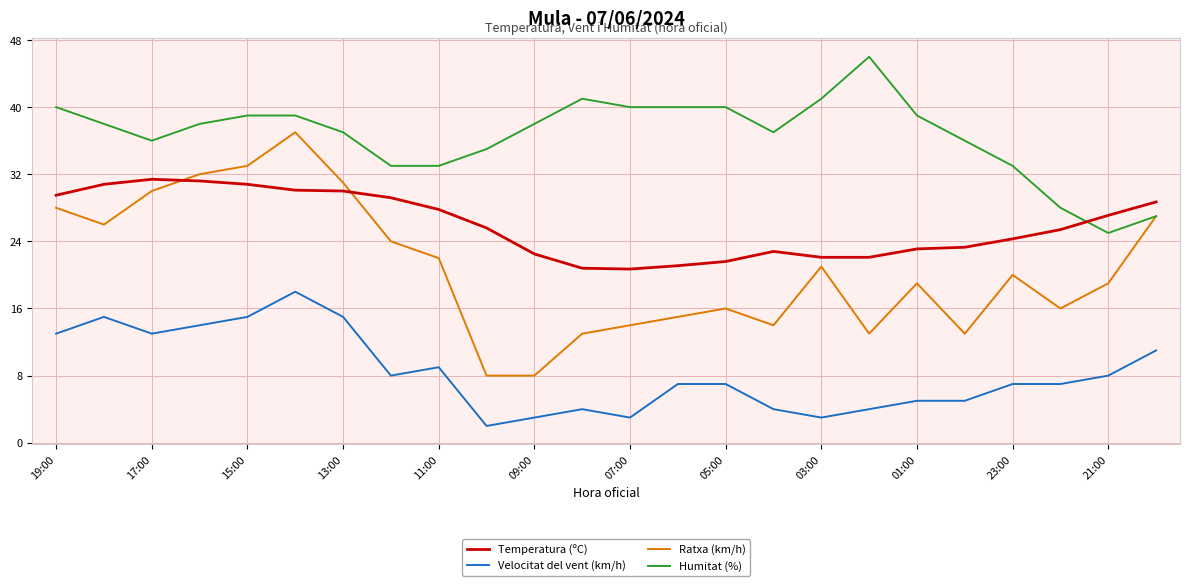

Rank the series by their maximum value, from lowest to highest.

Velocitat del vent (km/h), Temperatura (ºC), Ratxa (km/h), Humitat (%)